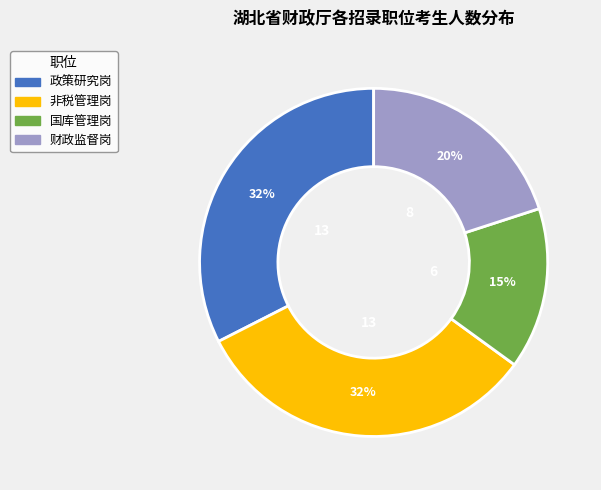

True or false: 政策研究岗 accounts for 44% of the total.

False